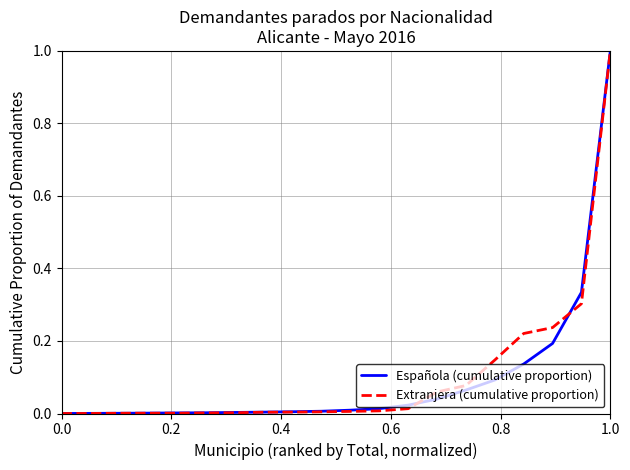

How many intersections are there between Extranjera (cumulative proportion) and Española (cumulative proportion)?

4